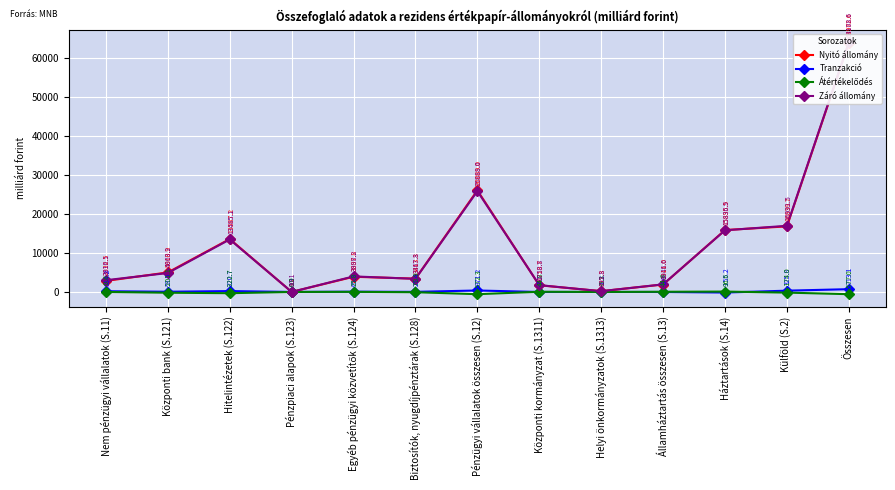

What is the total value across all series at Pénzügyi vállalatok összesen (S.12)?

51775.9